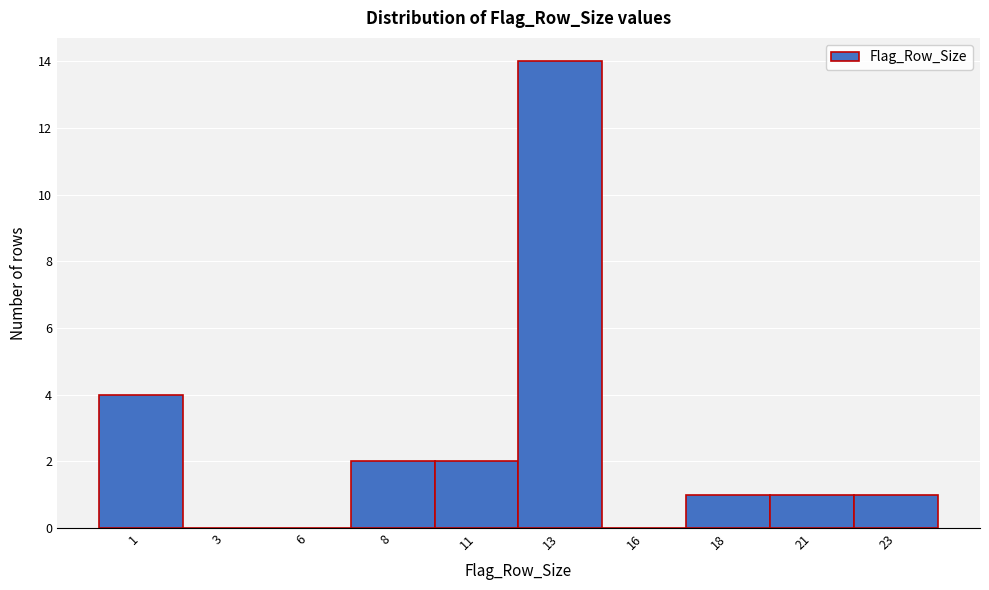

Reading left to right, what are all the values shown in this chart?

1=4	3=0	6=0	8=2	11=2	13=14	16=0	18=1	21=1	23=1